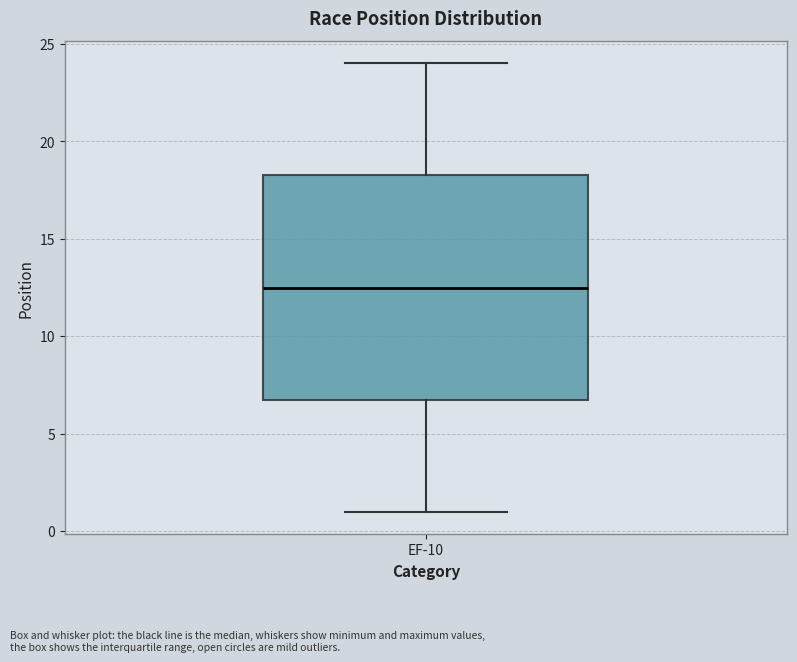

Transcribe this box plot: give where the median line is, the range the box spans, and where the two whiskers end, as read against the y-axis. The values are not printed on the chart, so give them approximately, as read against the axis.

median 12.5, box 7.0 to 18.5, whiskers 1.0 to 24.0